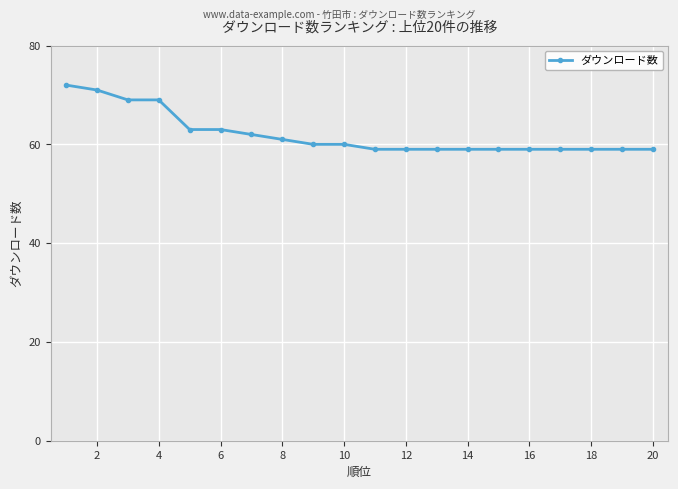

What is the difference between the maximum and minimum values?

13